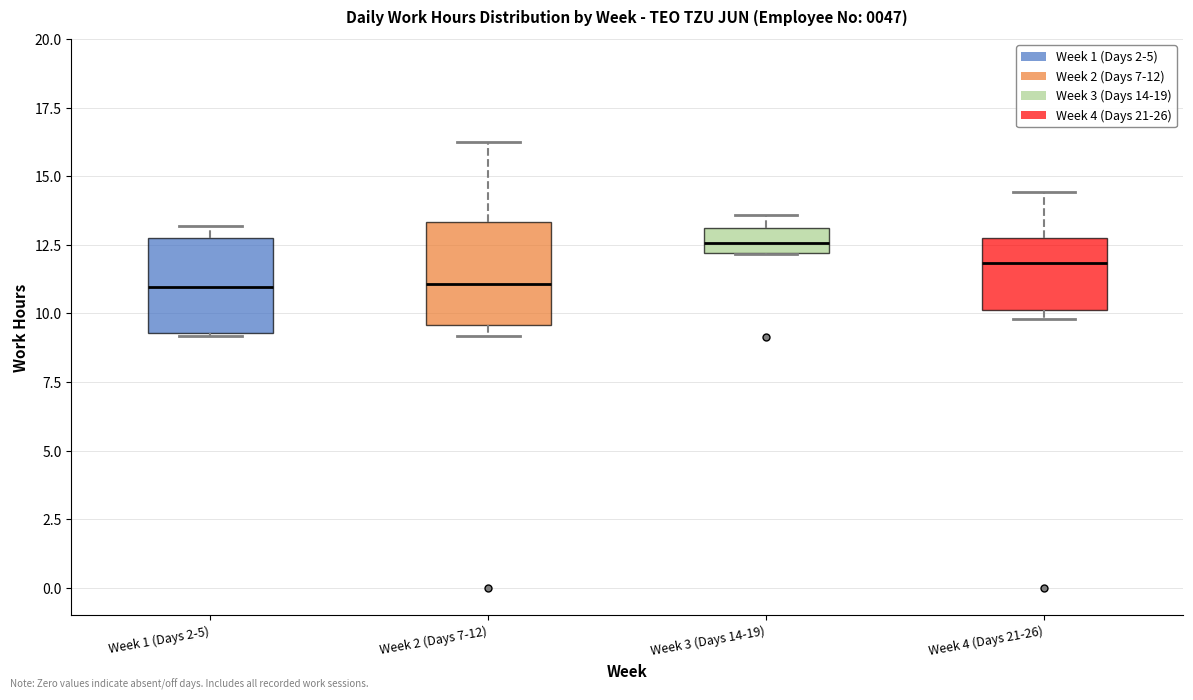

Reading left to right, transcribe this box plot: for each box, give where its median line is, the range the box spans, and where its two whiskers end, as read against the y-axis. The values are not printed on the chart, so give them approximately, as read against the axis.

Week 1 (Days 2-5): median 11.0, box 9.5 to 12.5, whiskers 9.0 to 13.0
Week 2 (Days 7-12): median 11.0, box 9.5 to 13.5, whiskers 9.0 to 16.5
Week 3 (Days 14-19): median 12.5, box 12.0 to 13.0, whiskers 12.0 to 13.5
Week 4 (Days 21-26): median 12.0, box 10.0 to 12.5, whiskers 10.0 (just below the box's lower edge) to 14.5